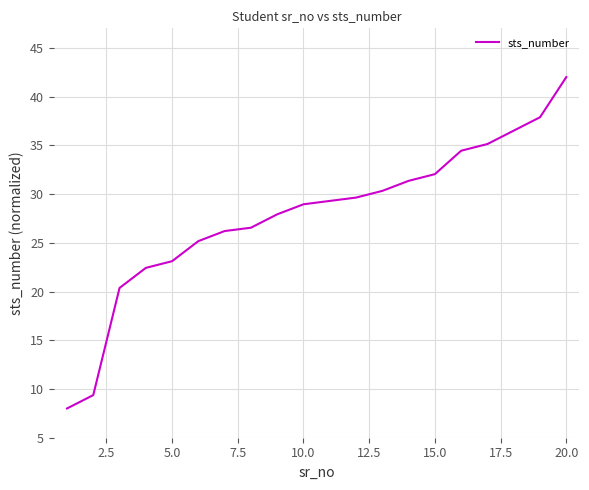

What is the difference between the maximum and minimum values?

34.0